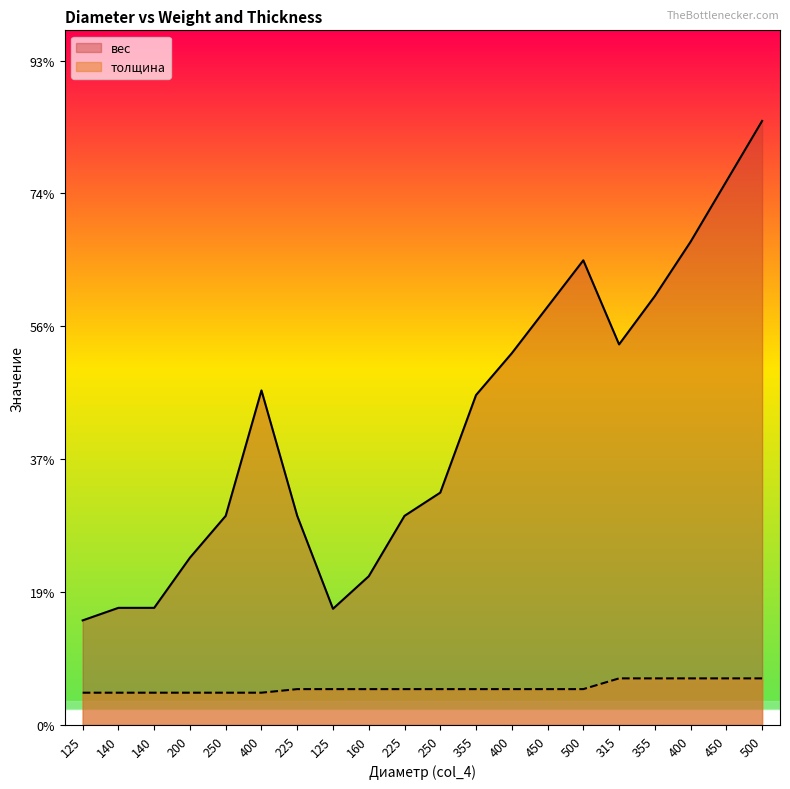

Which series changed the most between 225 and 400?

вес